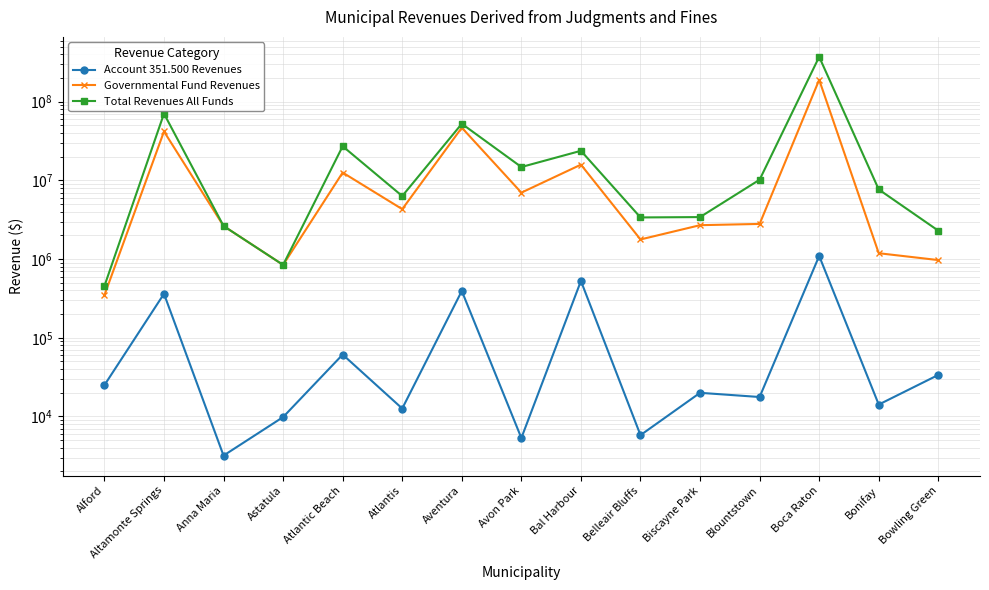

At which label is Governmental Fund Revenues closest to 95026985?

Aventura